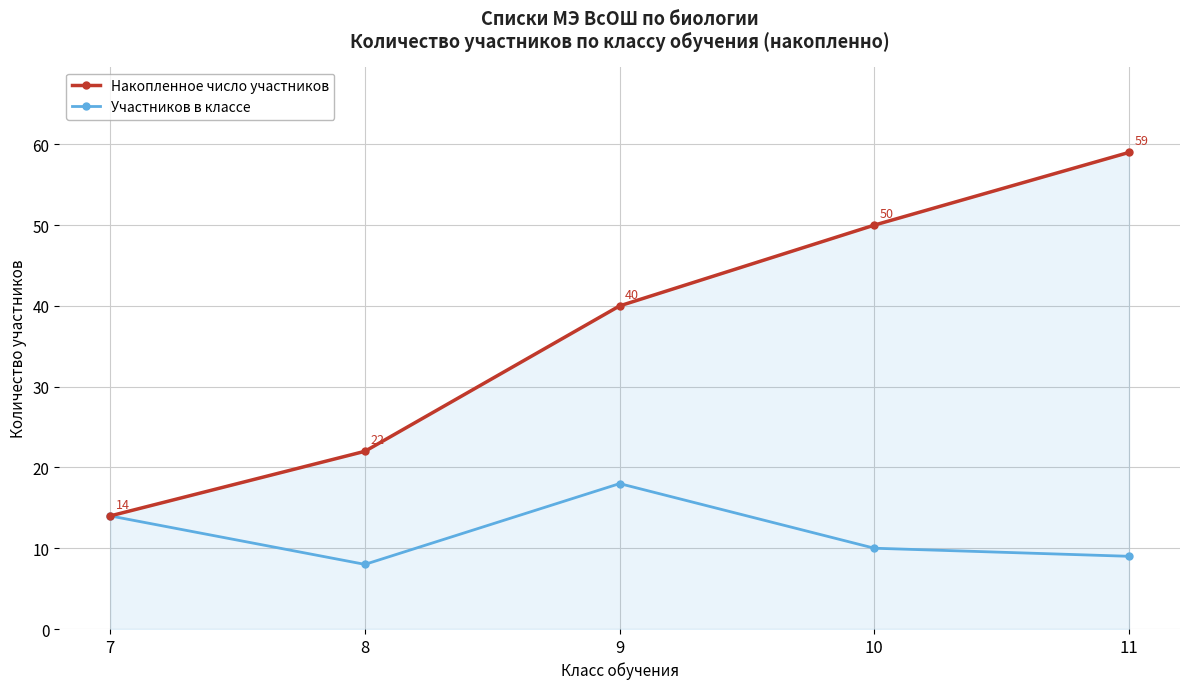

Rank the series at 10 from highest to lowest value.

Накопленное число участников, Участников в классе